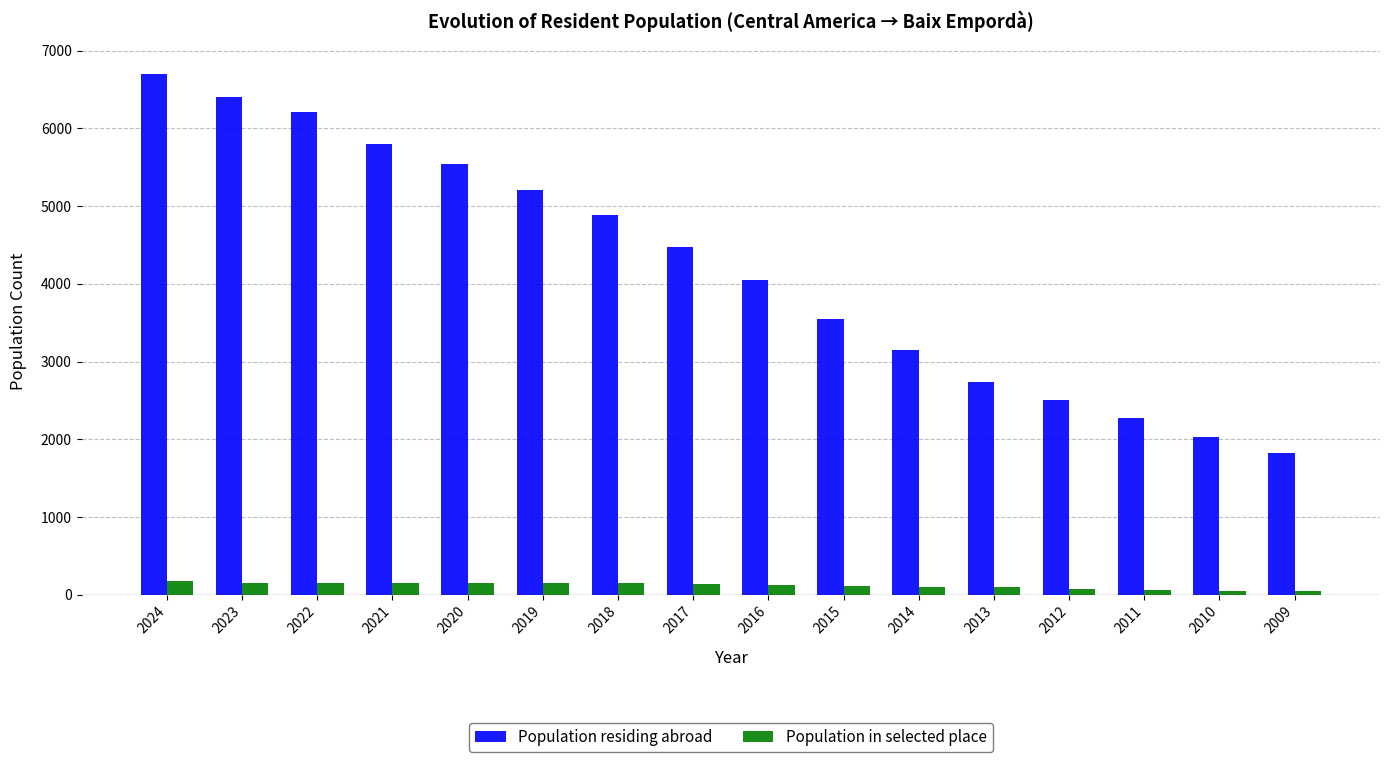

Does the chart contain any negative values?

No